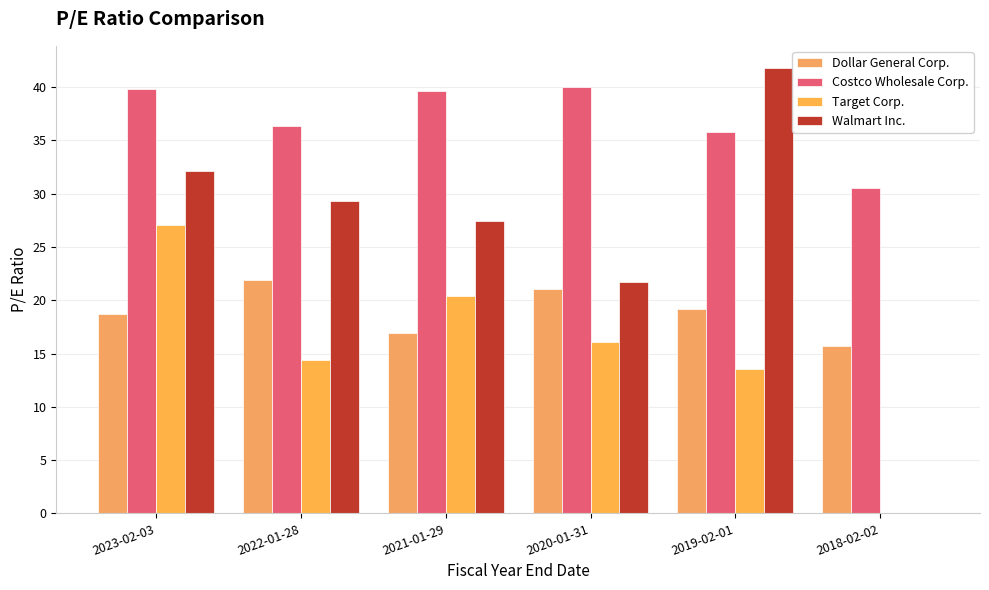

What are all the series names shown in the legend?

Dollar General Corp., Costco Wholesale Corp., Target Corp., Walmart Inc.